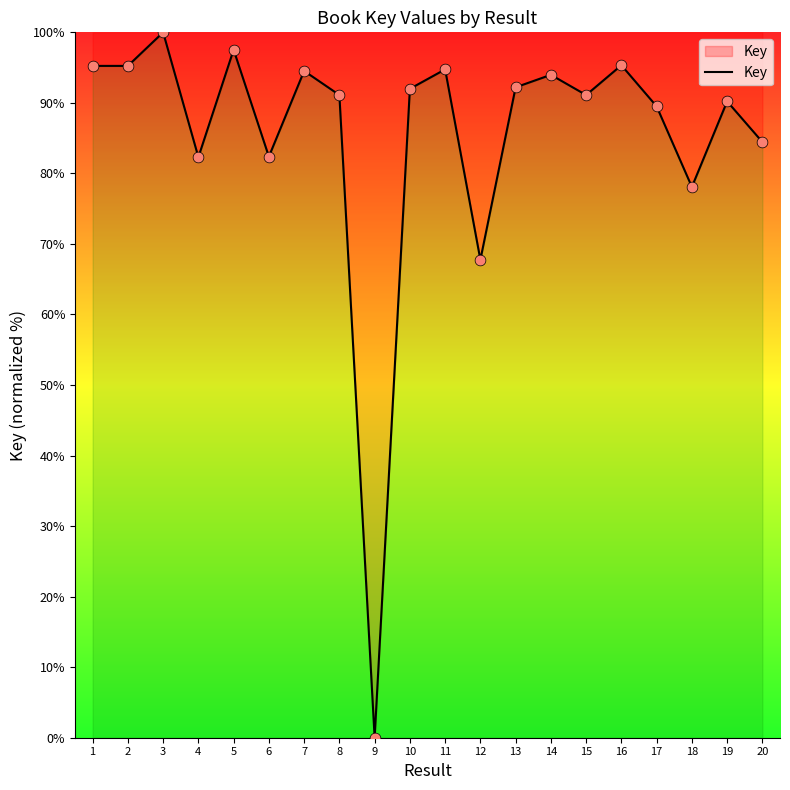

What is the change in value from 4 to 20?

+2.1